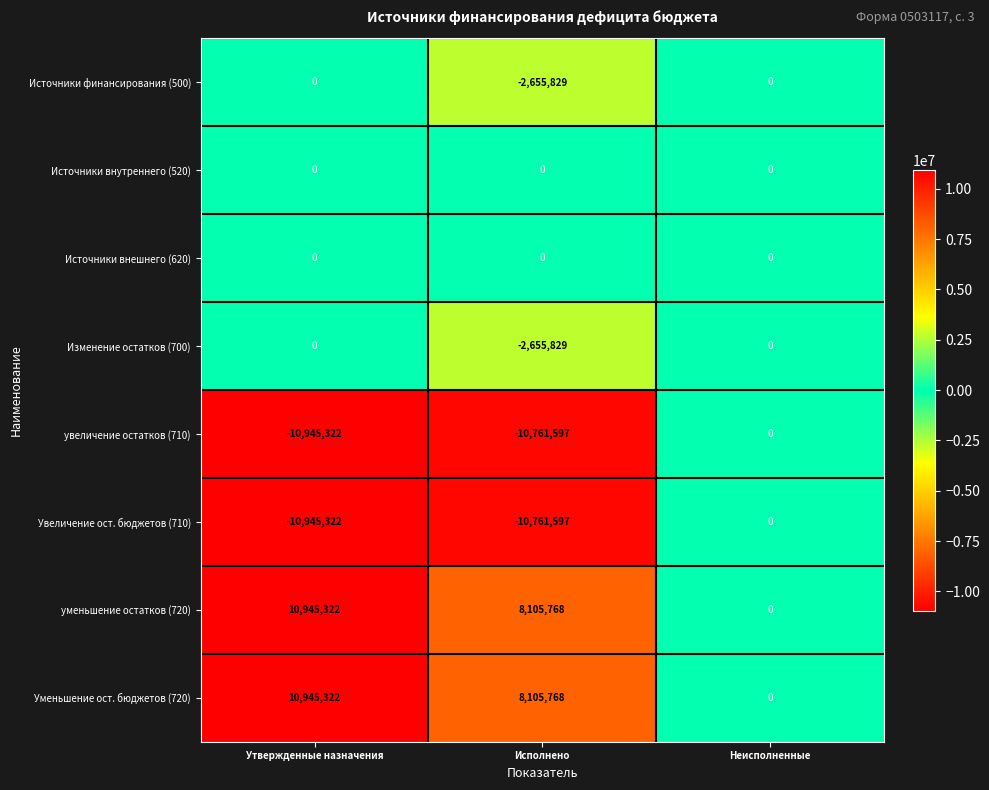

What is the total value across all series at Исполнено?

-10623316